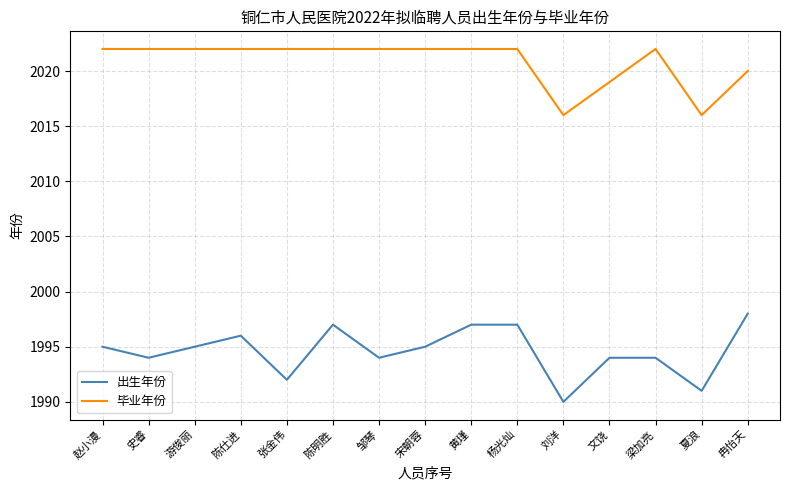

What is the minimum value shown in the chart?

1990